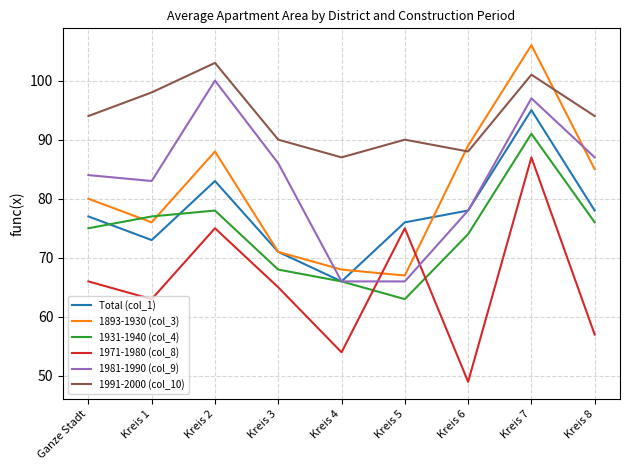

What position from the left is Ganze Stadt?

1